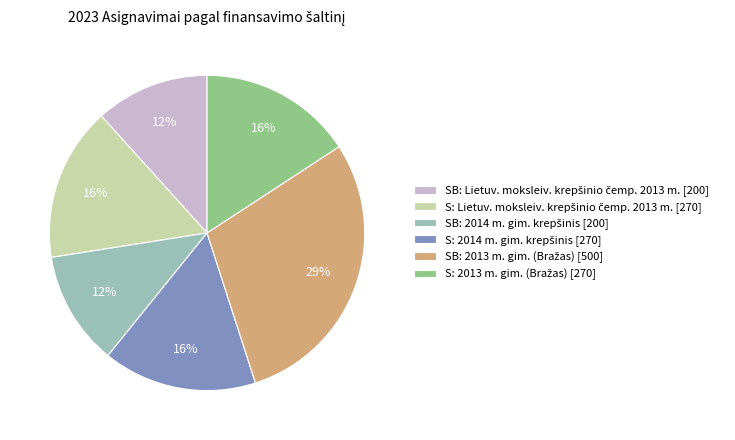

Does any single category account for the majority?

No